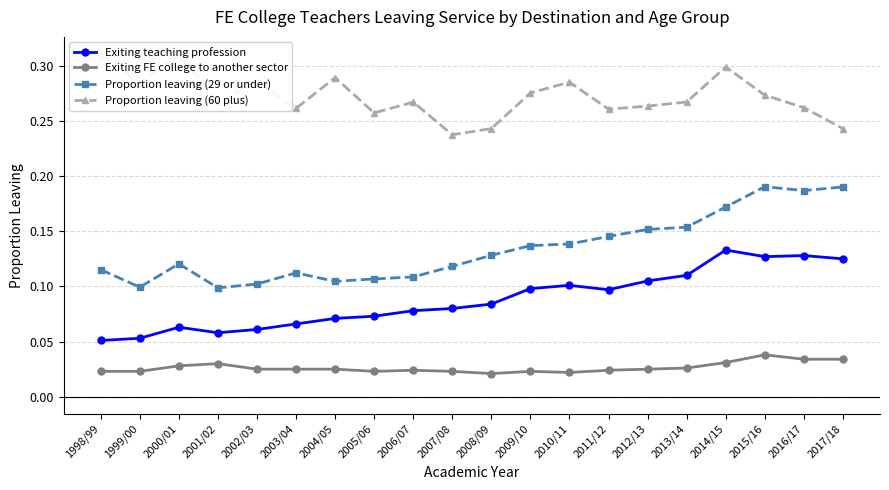

How many series are shown in this chart?

4